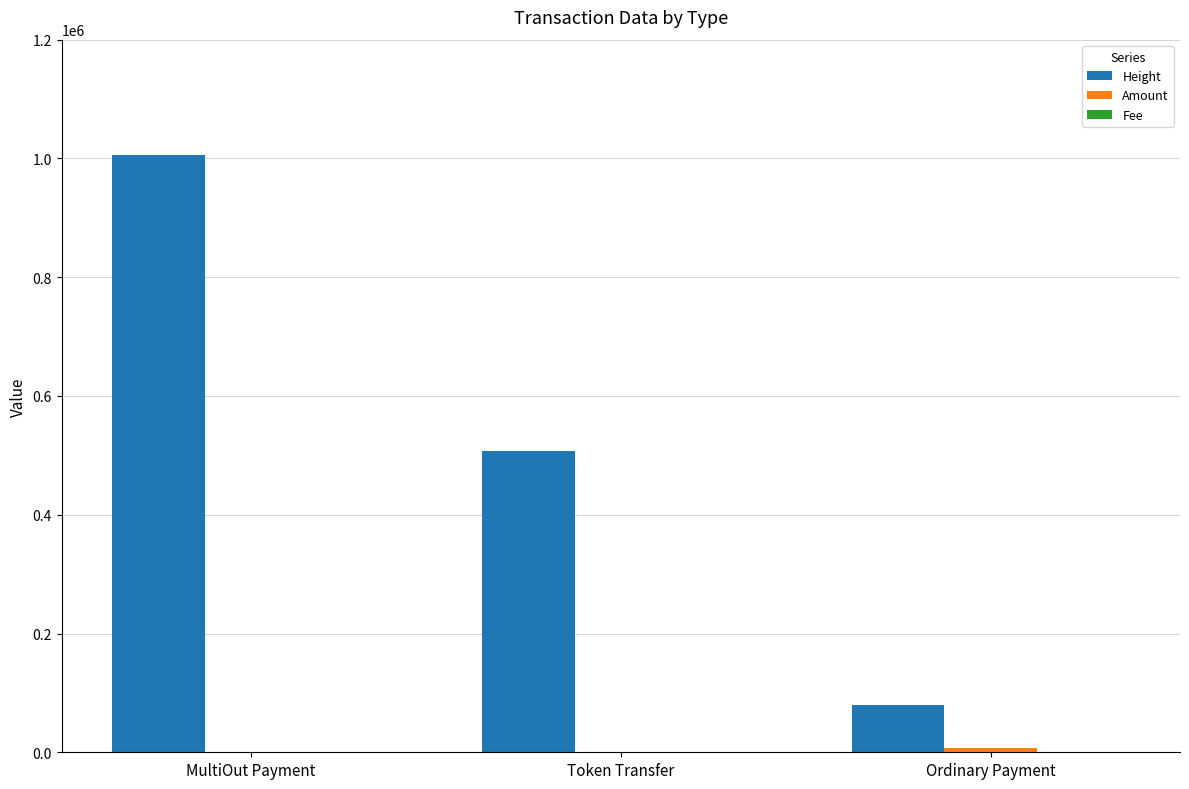

Which label corresponds to the largest value in the chart?

MultiOut Payment